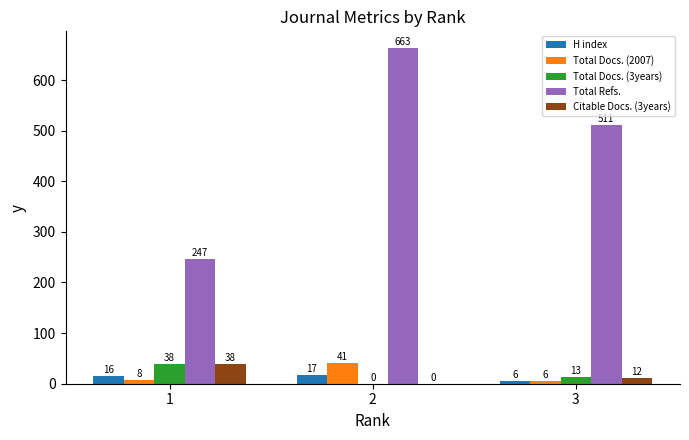

Reading right to left, list all the values displayed in this chart.

H index: 6	17	16
Total Docs. (2007): 6	41	8
Total Docs. (3years): 13	0	38
Total Refs.: 511	663	247
Citable Docs. (3years): 12	0	38